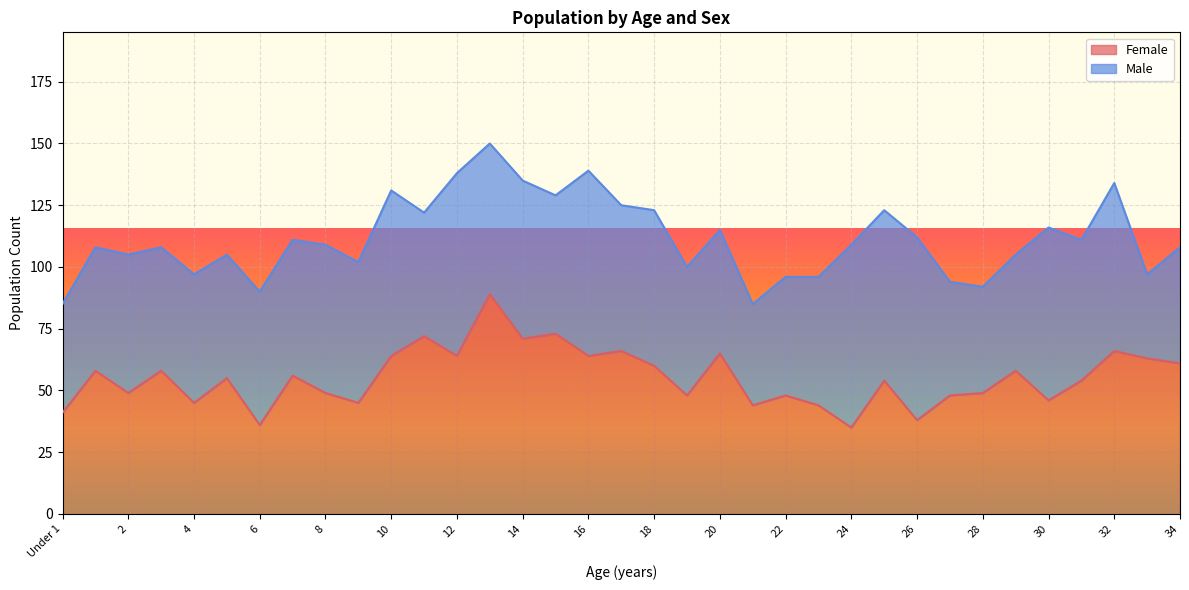

Read the value at 21, to the nearest 10.

40